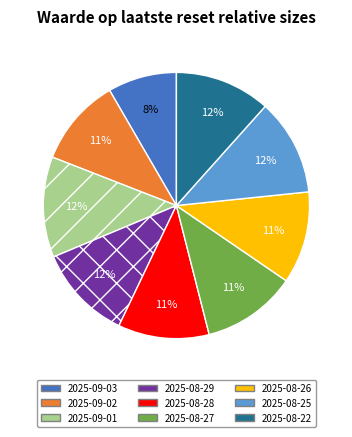

To the nearest percent, what is the difference between the 2025-09-02 and 2025-08-22 slice percentages?

1%